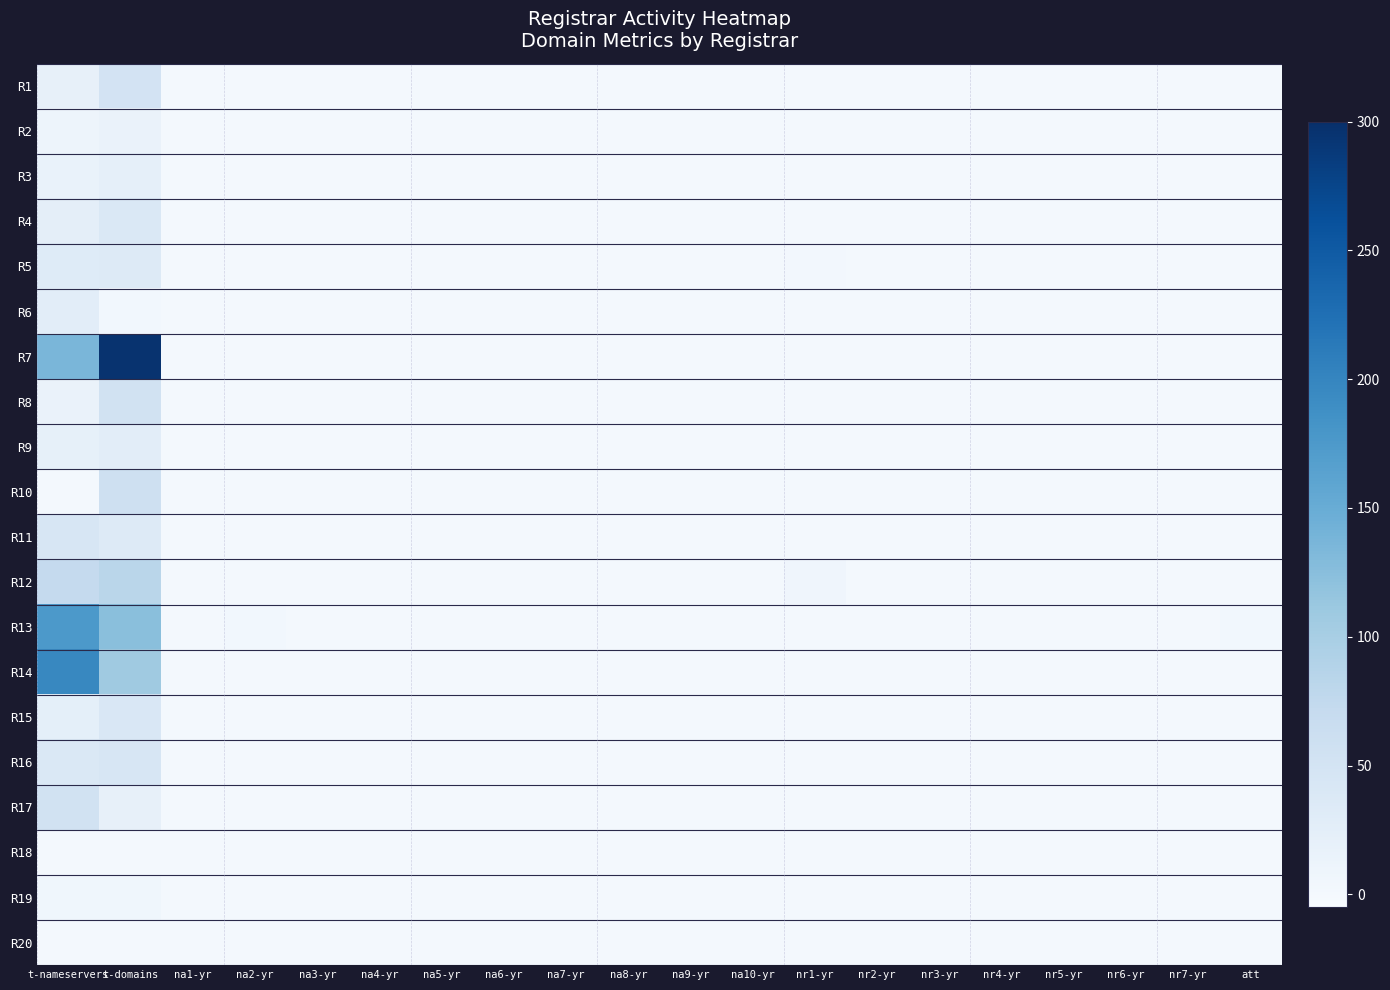

Reading left to right, list all the values displayed in this chart.

R1: t-nameservers=20	t-domains=50	na1-yr=0	na2-yr=0	na3-yr=0	na4-yr=0	na5-yr=0	na6-yr=0	na7-yr=0	na8-yr=0	na9-yr=0	na10-yr=0	nr1-yr=0	nr2-yr=0	nr3-yr=0	nr4-yr=0	nr5-yr=0	nr6-yr=0	nr7-yr=0	att=0
R2: t-nameservers=10	t-domains=15	na1-yr=0	na2-yr=0	na3-yr=0	na4-yr=0	na5-yr=0	na6-yr=0	na7-yr=0	na8-yr=0	na9-yr=0	na10-yr=0	nr1-yr=0	nr2-yr=0	nr3-yr=0	nr4-yr=0	nr5-yr=0	nr6-yr=0	nr7-yr=0	att=0
R3: t-nameservers=16	t-domains=22	na1-yr=1	na2-yr=0	na3-yr=0	na4-yr=0	na5-yr=0	na6-yr=0	na7-yr=0	na8-yr=0	na9-yr=0	na10-yr=0	nr1-yr=0	nr2-yr=0	nr3-yr=0	nr4-yr=0	nr5-yr=0	nr6-yr=0	nr7-yr=0	att=1
R4: t-nameservers=24	t-domains=39	na1-yr=1	na2-yr=0	na3-yr=0	na4-yr=0	na5-yr=0	na6-yr=0	na7-yr=0	na8-yr=0	na9-yr=0	na10-yr=0	nr1-yr=1	nr2-yr=0	nr3-yr=0	nr4-yr=0	nr5-yr=0	nr6-yr=0	nr7-yr=0	att=0
R5: t-nameservers=33	t-domains=35	na1-yr=1	na2-yr=0	na3-yr=0	na4-yr=0	na5-yr=0	na6-yr=0	na7-yr=0	na8-yr=0	na9-yr=0	na10-yr=0	nr1-yr=3	nr2-yr=0	nr3-yr=0	nr4-yr=0	nr5-yr=0	nr6-yr=0	nr7-yr=0	att=2
R6: t-nameservers=26	t-domains=4	na1-yr=0	na2-yr=0	na3-yr=0	na4-yr=0	na5-yr=0	na6-yr=0	na7-yr=0	na8-yr=0	na9-yr=0	na10-yr=0	nr1-yr=1	nr2-yr=0	nr3-yr=0	nr4-yr=0	nr5-yr=0	nr6-yr=0	nr7-yr=0	att=0
R7: t-nameservers=136	t-domains=296	na1-yr=2	na2-yr=0	na3-yr=0	na4-yr=0	na5-yr=0	na6-yr=0	na7-yr=0	na8-yr=0	na9-yr=0	na10-yr=0	nr1-yr=2	nr2-yr=0	nr3-yr=0	nr4-yr=0	nr5-yr=0	nr6-yr=0	nr7-yr=0	att=1
R8: t-nameservers=15	t-domains=54	na1-yr=1	na2-yr=0	na3-yr=0	na4-yr=0	na5-yr=0	na6-yr=0	na7-yr=0	na8-yr=0	na9-yr=0	na10-yr=0	nr1-yr=0	nr2-yr=0	nr3-yr=0	nr4-yr=0	nr5-yr=0	nr6-yr=0	nr7-yr=0	att=0
R9: t-nameservers=21	t-domains=27	na1-yr=1	na2-yr=0	na3-yr=0	na4-yr=0	na5-yr=0	na6-yr=0	na7-yr=0	na8-yr=0	na9-yr=0	na10-yr=0	nr1-yr=0	nr2-yr=0	nr3-yr=0	nr4-yr=0	nr5-yr=0	nr6-yr=0	nr7-yr=0	att=1
R10: t-nameservers=0	t-domains=57	na1-yr=0	na2-yr=0	na3-yr=0	na4-yr=0	na5-yr=0	na6-yr=0	na7-yr=0	na8-yr=0	na9-yr=0	na10-yr=0	nr1-yr=0	nr2-yr=0	nr3-yr=0	nr4-yr=0	nr5-yr=0	nr6-yr=0	nr7-yr=0	att=0
R11: t-nameservers=43	t-domains=35	na1-yr=0	na2-yr=0	na3-yr=0	na4-yr=0	na5-yr=0	na6-yr=0	na7-yr=0	na8-yr=0	na9-yr=0	na10-yr=0	nr1-yr=1	nr2-yr=0	nr3-yr=0	nr4-yr=0	nr5-yr=0	nr6-yr=0	nr7-yr=0	att=0
R12: t-nameservers=72	t-domains=82	na1-yr=0	na2-yr=0	na3-yr=0	na4-yr=0	na5-yr=0	na6-yr=0	na7-yr=0	na8-yr=0	na9-yr=0	na10-yr=0	nr1-yr=7	nr2-yr=0	nr3-yr=0	nr4-yr=0	nr5-yr=0	nr6-yr=0	nr7-yr=0	att=0
R13: t-nameservers=176	t-domains=124	na1-yr=0	na2-yr=4	na3-yr=0	na4-yr=0	na5-yr=0	na6-yr=0	na7-yr=0	na8-yr=0	na9-yr=0	na10-yr=0	nr1-yr=1	nr2-yr=0	nr3-yr=0	nr4-yr=0	nr5-yr=0	nr6-yr=0	nr7-yr=0	att=4
R14: t-nameservers=197	t-domains=108	na1-yr=1	na2-yr=0	na3-yr=0	na4-yr=0	na5-yr=0	na6-yr=0	na7-yr=0	na8-yr=0	na9-yr=0	na10-yr=0	nr1-yr=0	nr2-yr=0	nr3-yr=0	nr4-yr=0	nr5-yr=0	nr6-yr=0	nr7-yr=0	att=1
R15: t-nameservers=23	t-domains=41	na1-yr=1	na2-yr=0	na3-yr=0	na4-yr=0	na5-yr=0	na6-yr=0	na7-yr=0	na8-yr=0	na9-yr=0	na10-yr=0	nr1-yr=0	nr2-yr=0	nr3-yr=0	nr4-yr=0	nr5-yr=0	nr6-yr=0	nr7-yr=0	att=0
R16: t-nameservers=38	t-domains=43	na1-yr=0	na2-yr=0	na3-yr=0	na4-yr=0	na5-yr=0	na6-yr=0	na7-yr=0	na8-yr=0	na9-yr=0	na10-yr=0	nr1-yr=2	nr2-yr=0	nr3-yr=0	nr4-yr=0	nr5-yr=0	nr6-yr=0	nr7-yr=0	att=0
R17: t-nameservers=54	t-domains=20	na1-yr=0	na2-yr=0	na3-yr=0	na4-yr=0	na5-yr=0	na6-yr=0	na7-yr=0	na8-yr=0	na9-yr=0	na10-yr=0	nr1-yr=1	nr2-yr=0	nr3-yr=0	nr4-yr=0	nr5-yr=0	nr6-yr=0	nr7-yr=0	att=0
R18: t-nameservers=1	t-domains=2	na1-yr=0	na2-yr=0	na3-yr=0	na4-yr=0	na5-yr=0	na6-yr=0	na7-yr=0	na8-yr=0	na9-yr=0	na10-yr=0	nr1-yr=0	nr2-yr=0	nr3-yr=0	nr4-yr=0	nr5-yr=0	nr6-yr=0	nr7-yr=0	att=0
R19: t-nameservers=6	t-domains=6	na1-yr=0	na2-yr=0	na3-yr=0	na4-yr=0	na5-yr=0	na6-yr=0	na7-yr=0	na8-yr=0	na9-yr=0	na10-yr=0	nr1-yr=0	nr2-yr=0	nr3-yr=0	nr4-yr=0	nr5-yr=0	nr6-yr=0	nr7-yr=0	att=0
R20: t-nameservers=2	t-domains=2	na1-yr=0	na2-yr=0	na3-yr=0	na4-yr=0	na5-yr=0	na6-yr=0	na7-yr=0	na8-yr=0	na9-yr=0	na10-yr=0	nr1-yr=0	nr2-yr=0	nr3-yr=0	nr4-yr=0	nr5-yr=0	nr6-yr=0	nr7-yr=0	att=0